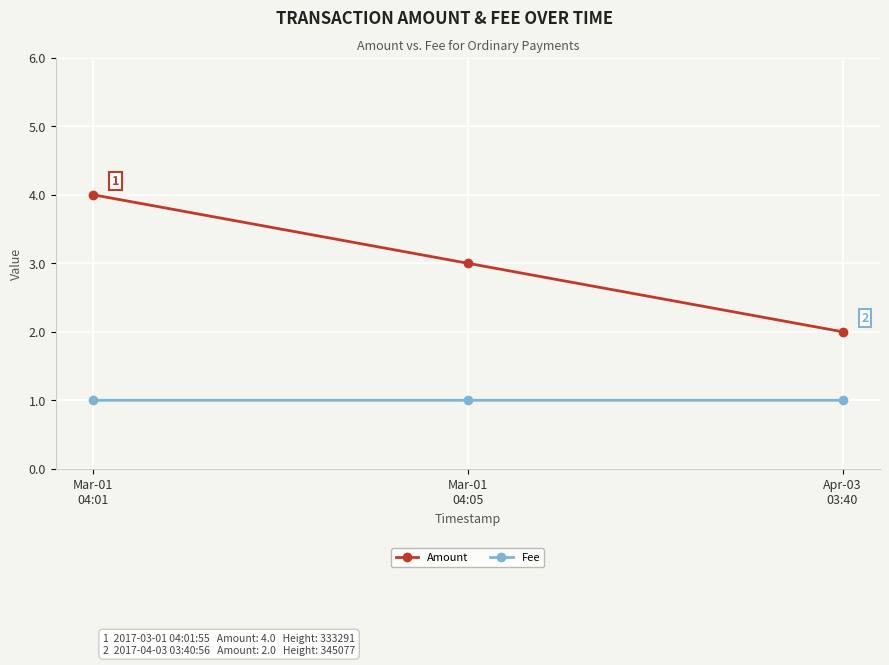

How many data points in Amount are less than 3?

1